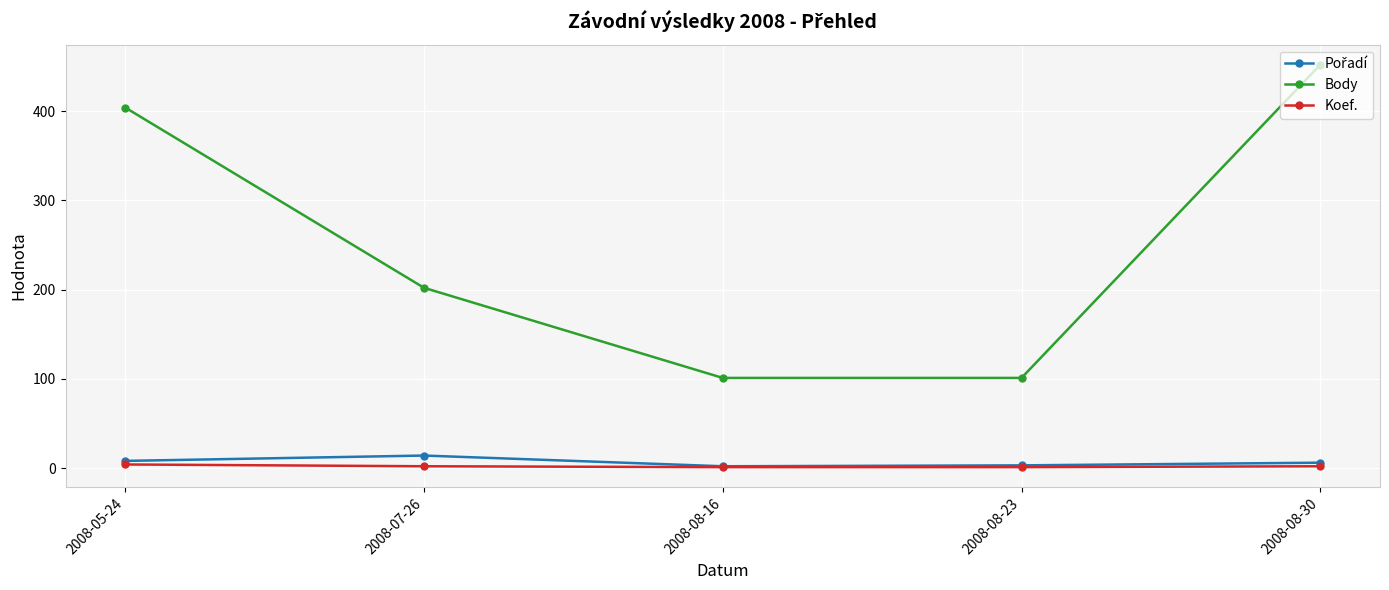

What is the value of the Body point at the 2nd from the left?

202